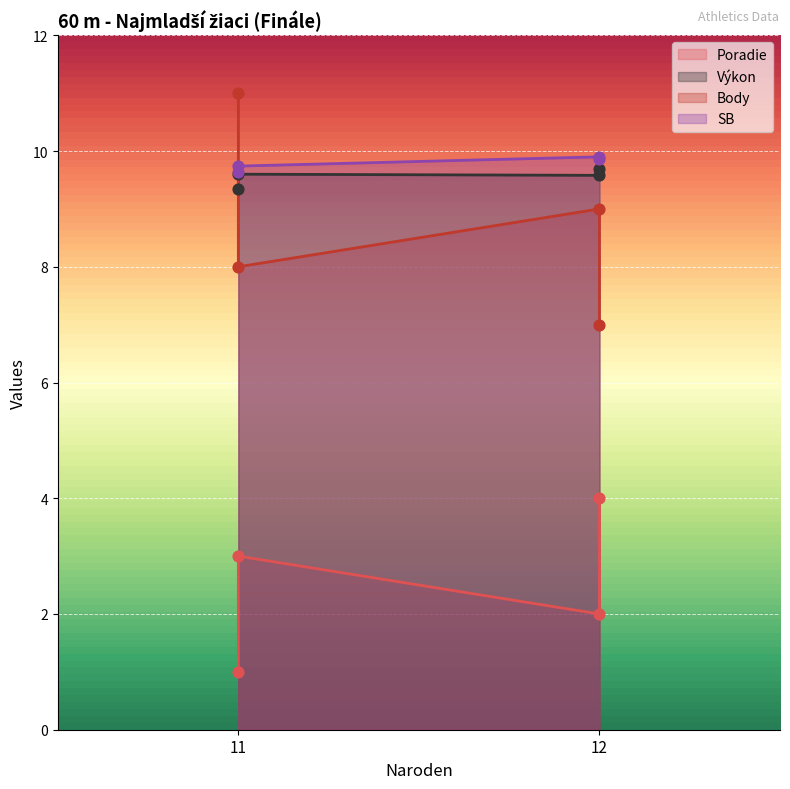

What are all the series names shown in the legend?

Poradie, Výkon, Body, SB